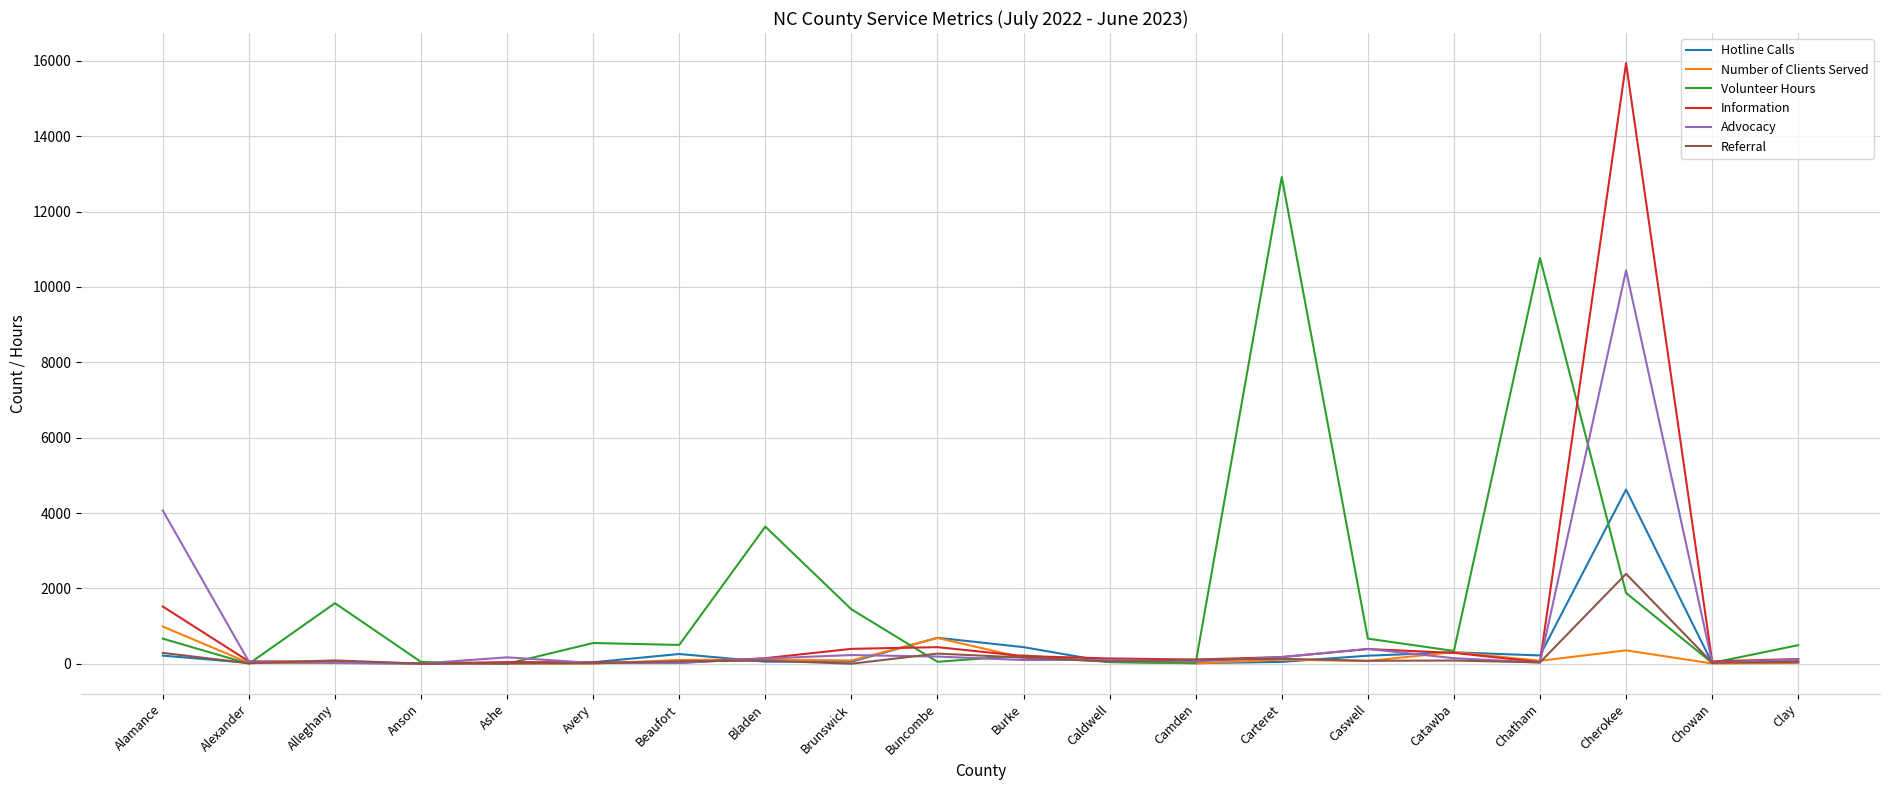

What is the lowest value of the Number of Clients Served series?

5.0